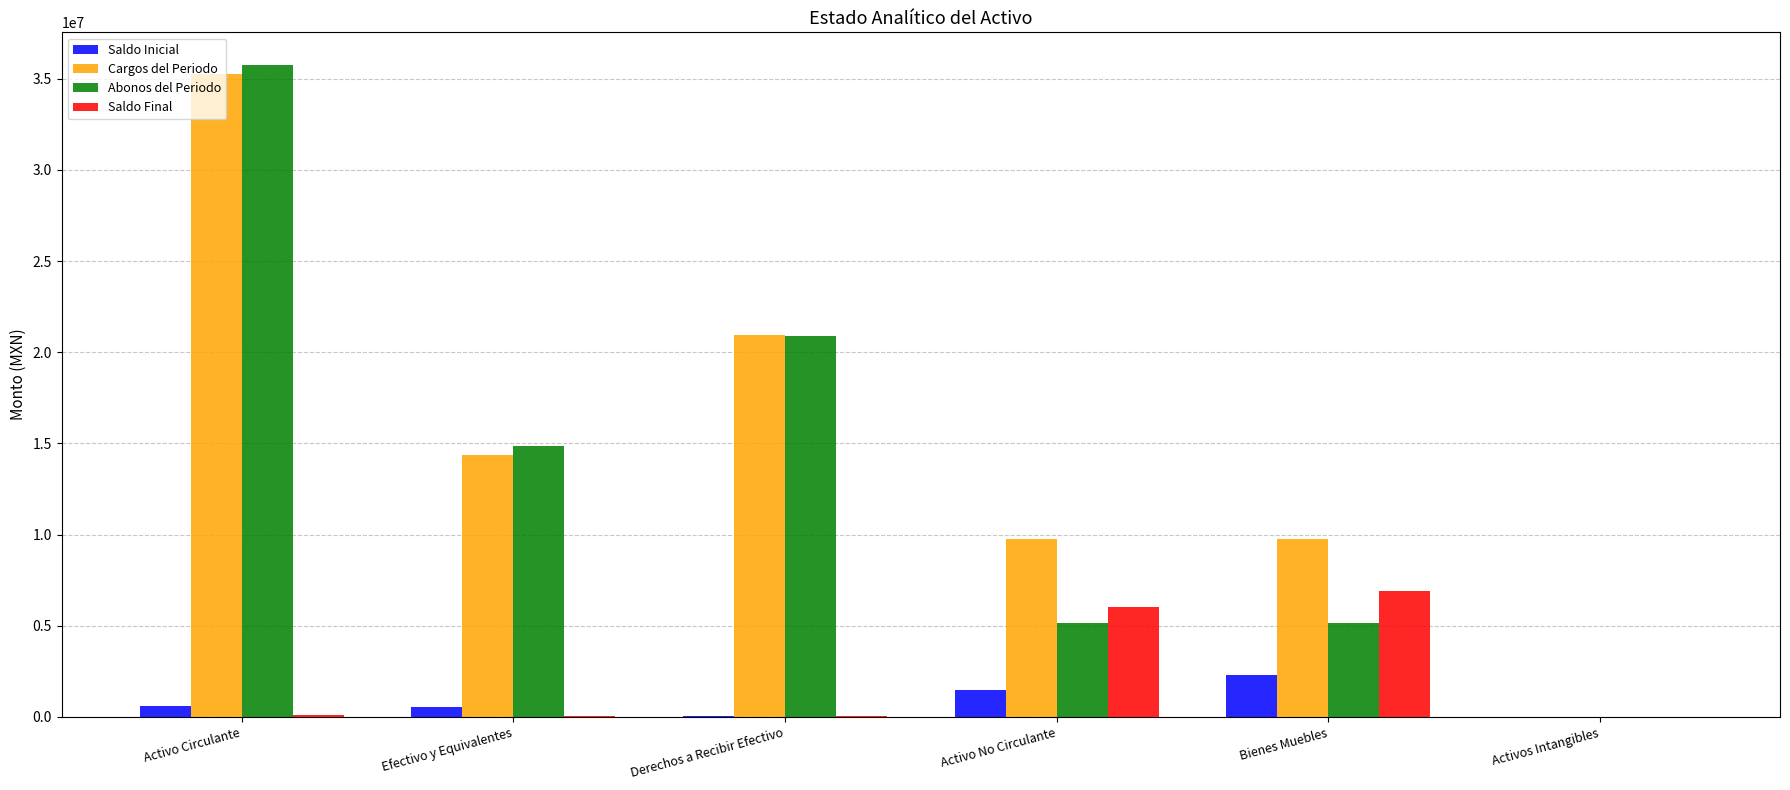

Which series changed the most between Efectivo y Equivalentes and Activos Intangibles?

Abonos del Periodo